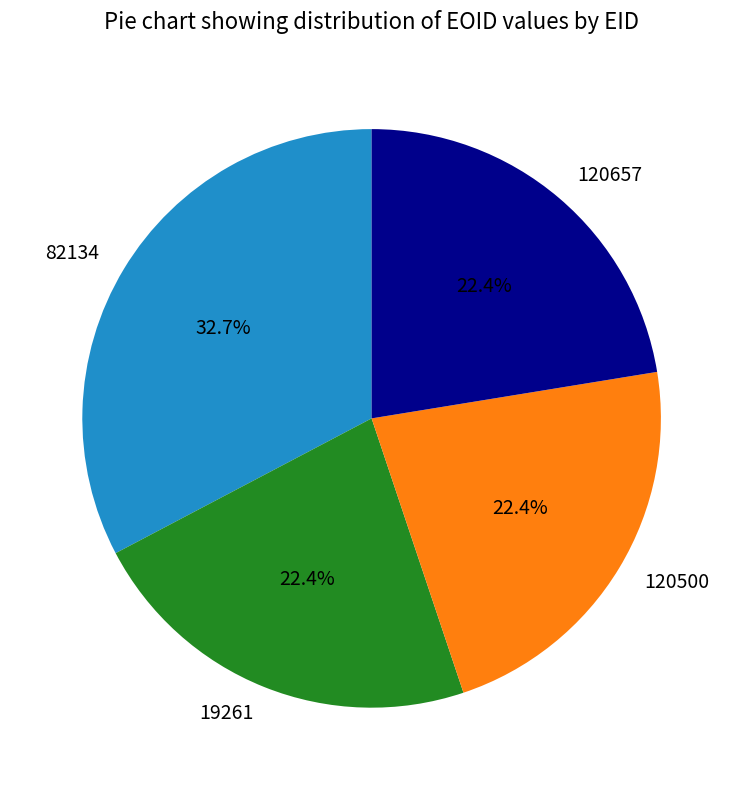

Does 19261 account for over 50% of the chart?

No